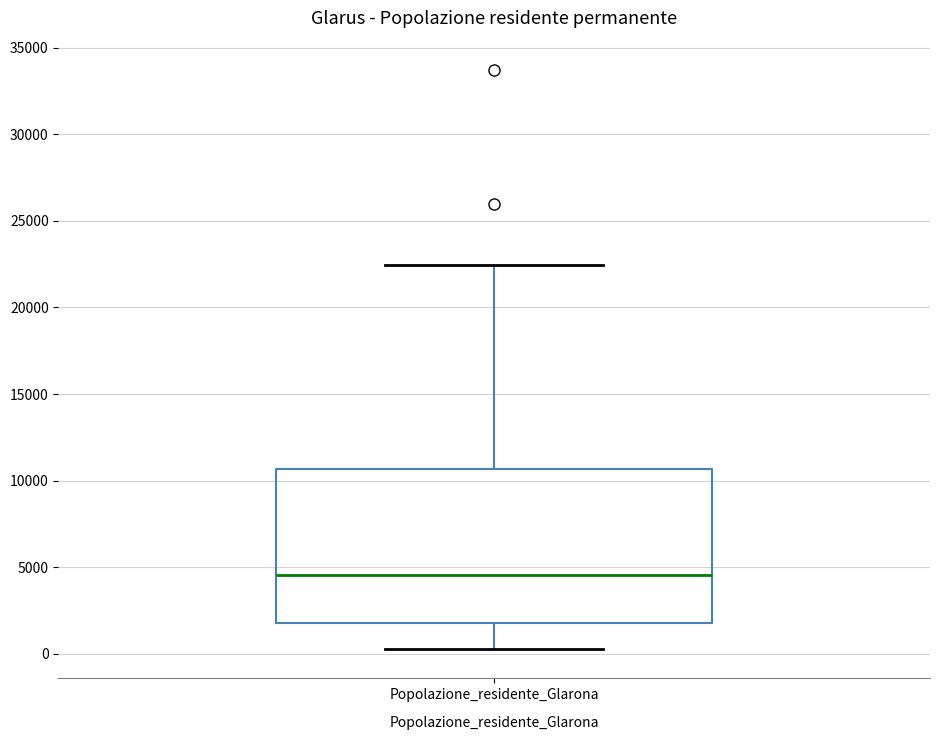

Where is the lower edge of the box for Popolazione_residente_Glarona on the y-axis? The values are not printed on the chart, so give them approximately, as read against the axis.

2000